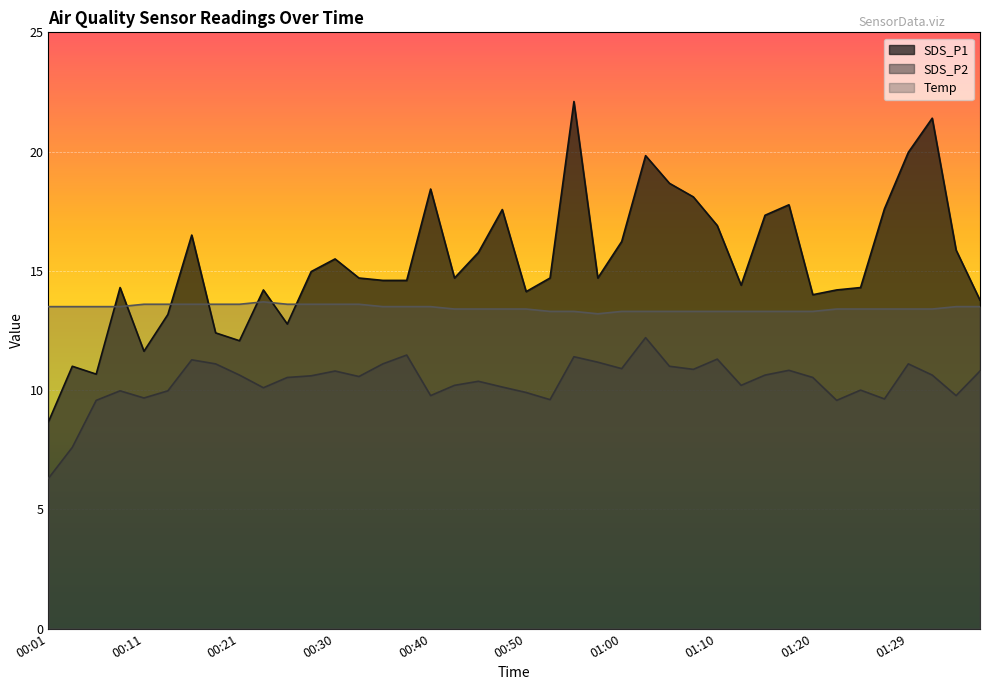

What is the average value of the SDS_P1 series?

15.4